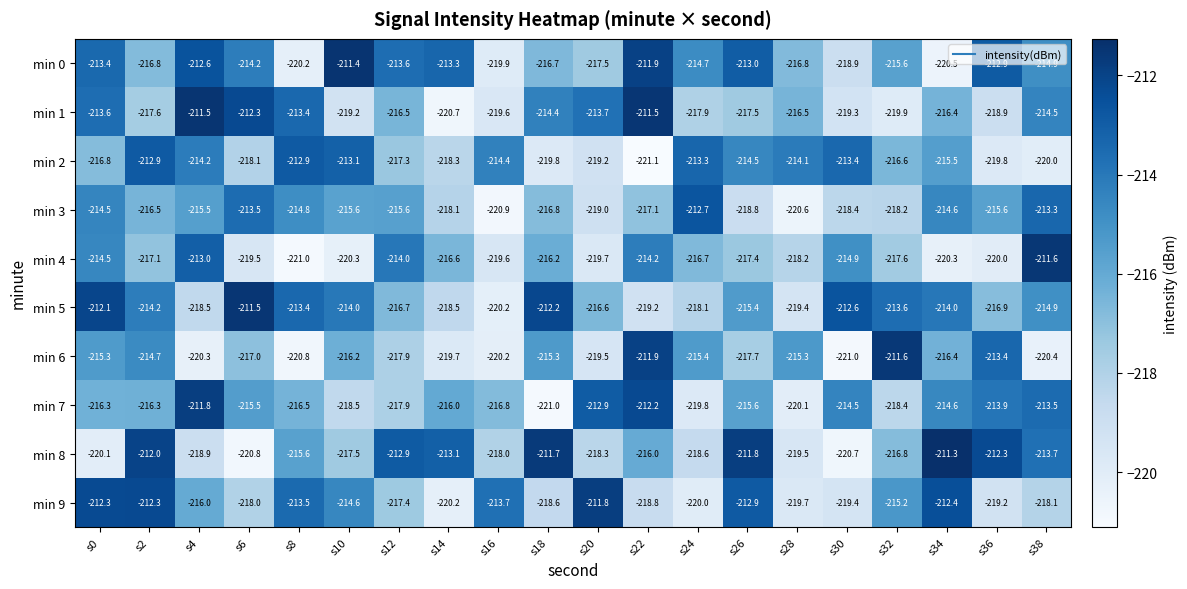

List the labels in order of min 8 value, smallest first.

s6, s30, s0, s28, s4, s24, s20, s16, s10, s32, s22, s8, s38, s14, s12, s36, s2, s26, s18, s34